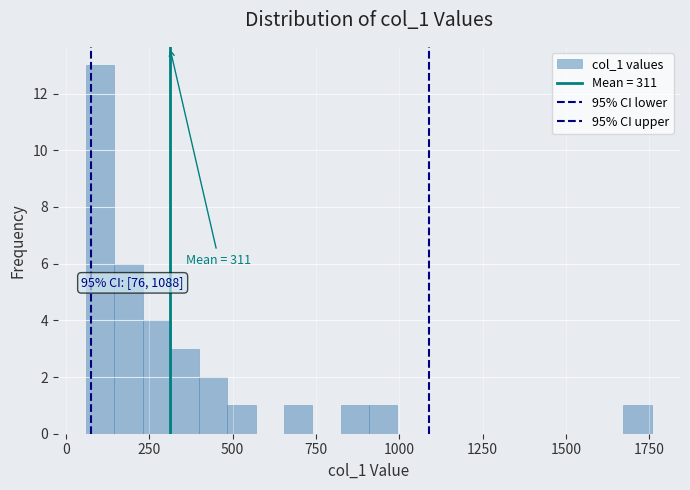

Read against the x-axis, roughly where is the centre of the tallest bar?

100